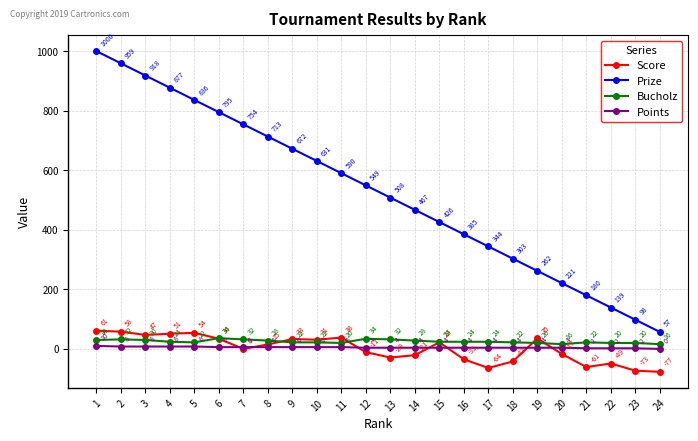

What is the value of the Score point at the 11th from the left?

38